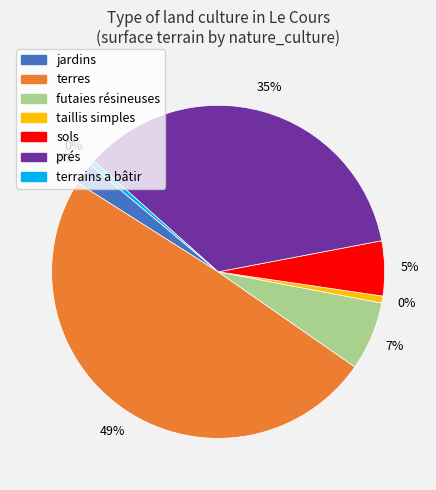

Is there a majority slice in this chart?

No